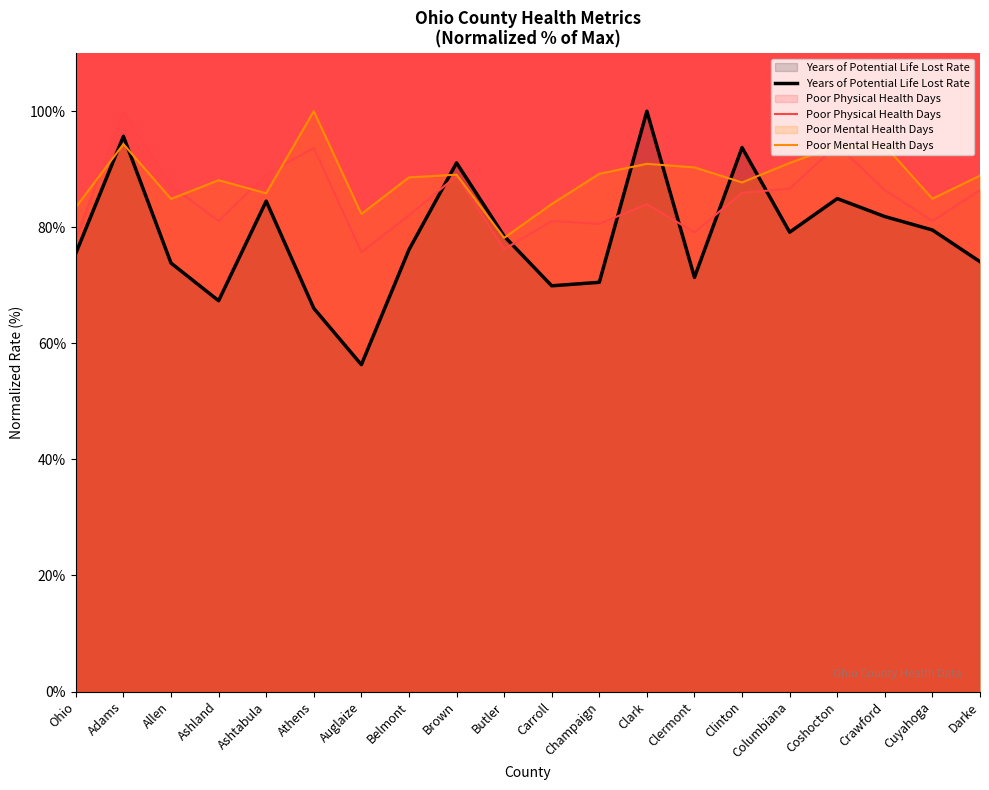

True or false: Years of Potential Life Lost Rate has a value of 75.5 at Ohio.

True